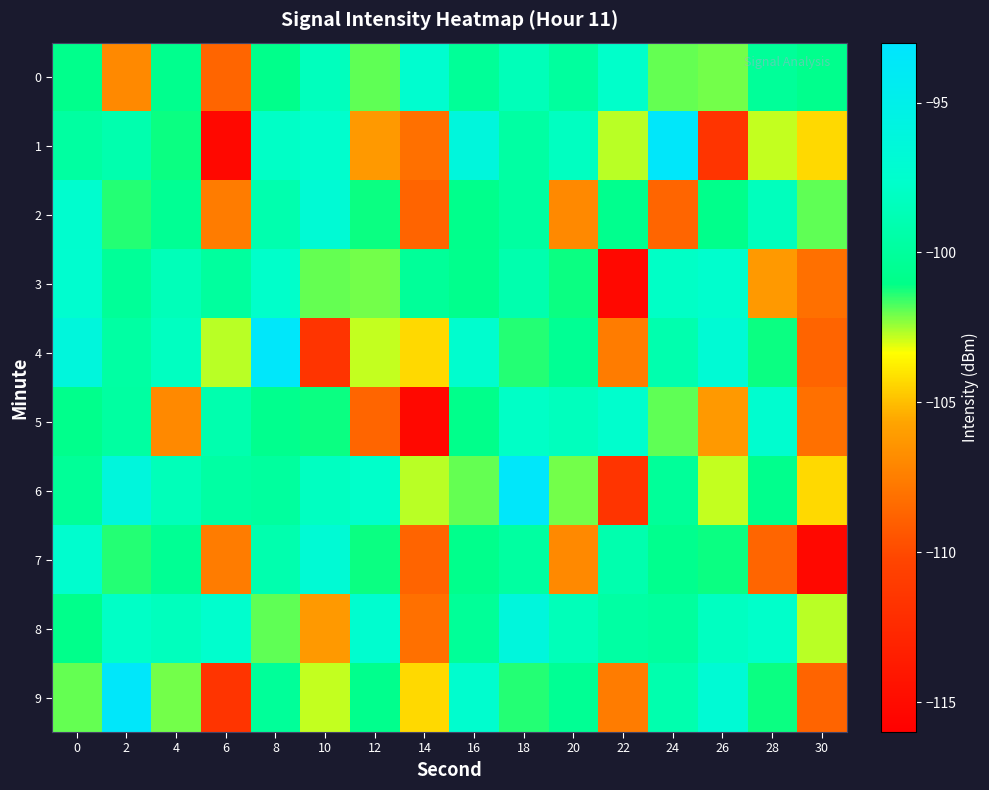

Reading right to left, extract all data points from this chart.

0: 30=-100.8	28=-100.2	26=-102.1	24=-102.0	22=-97.7	20=-99.9	18=-98.5	16=-100.2	14=-97.3	12=-101.9	10=-98.4	8=-100.9	6=-108.7	4=-100.7	2=-107.0	0=-100.8
1: 30=-104.3	28=-102.8	26=-111.6	24=-93.5	22=-102.7	20=-98.2	18=-99.7	16=-96.2	14=-108.2	12=-106.2	10=-97.5	8=-97.9	6=-115.3	4=-101.2	2=-99.2	0=-99.8
2: 30=-101.9	28=-98.4	26=-100.9	24=-108.7	22=-100.7	20=-107.0	18=-99.8	16=-100.8	14=-108.7	12=-101.1	10=-96.9	8=-99.1	6=-107.6	4=-100.5	2=-101.4	0=-97.4
3: 30=-108.2	28=-106.2	26=-97.5	24=-97.9	22=-115.3	20=-101.2	18=-99.2	16=-100.8	14=-100.2	12=-102.1	10=-102.0	8=-97.7	6=-99.9	4=-98.5	2=-100.2	0=-97.3
4: 30=-108.7	28=-101.1	26=-96.9	24=-99.1	22=-107.6	20=-100.5	18=-101.4	16=-97.4	14=-104.3	12=-102.8	10=-111.6	8=-93.5	6=-102.7	4=-98.2	2=-99.7	0=-96.2
5: 30=-108.2	28=-97.3	26=-106.2	24=-101.9	22=-97.5	20=-98.4	18=-97.9	16=-100.9	14=-115.3	12=-108.7	10=-101.2	8=-100.7	6=-99.2	4=-107.0	2=-99.8	0=-100.8
6: 30=-104.3	28=-100.8	26=-102.8	24=-100.2	22=-111.6	20=-102.1	18=-93.5	16=-102.0	14=-102.7	12=-97.7	10=-98.2	8=-99.9	6=-99.7	4=-98.5	2=-96.2	0=-100.2
7: 30=-115.3	28=-108.7	26=-101.2	24=-100.7	22=-99.2	20=-107.0	18=-99.8	16=-100.8	14=-108.7	12=-101.1	10=-96.9	8=-99.1	6=-107.6	4=-100.5	2=-101.4	0=-97.4
8: 30=-102.7	28=-97.7	26=-98.2	24=-99.9	22=-99.7	20=-98.5	18=-96.2	16=-100.2	14=-108.2	12=-97.3	10=-106.2	8=-101.9	6=-97.5	4=-98.4	2=-97.9	0=-100.9
9: 30=-108.7	28=-101.1	26=-96.9	24=-99.1	22=-107.6	20=-100.5	18=-101.4	16=-97.4	14=-104.3	12=-100.8	10=-102.8	8=-100.2	6=-111.6	4=-102.1	2=-93.5	0=-102.0